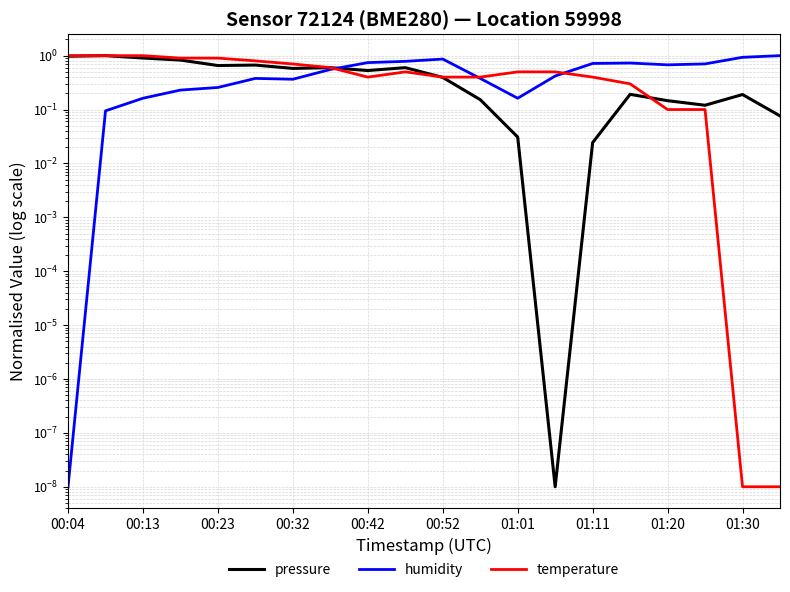

Between which two adjacent categories do temperature and pressure first intersect?

00:04 and 00:13